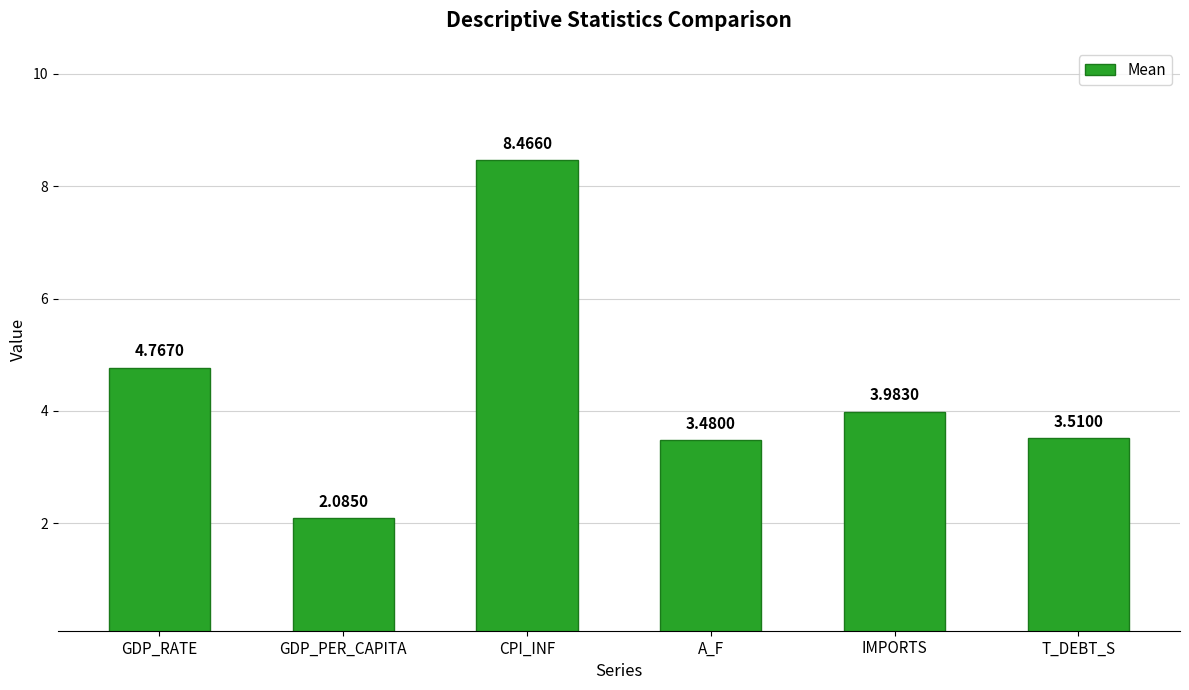

Where is the data nearest to the value 5?

GDP_RATE